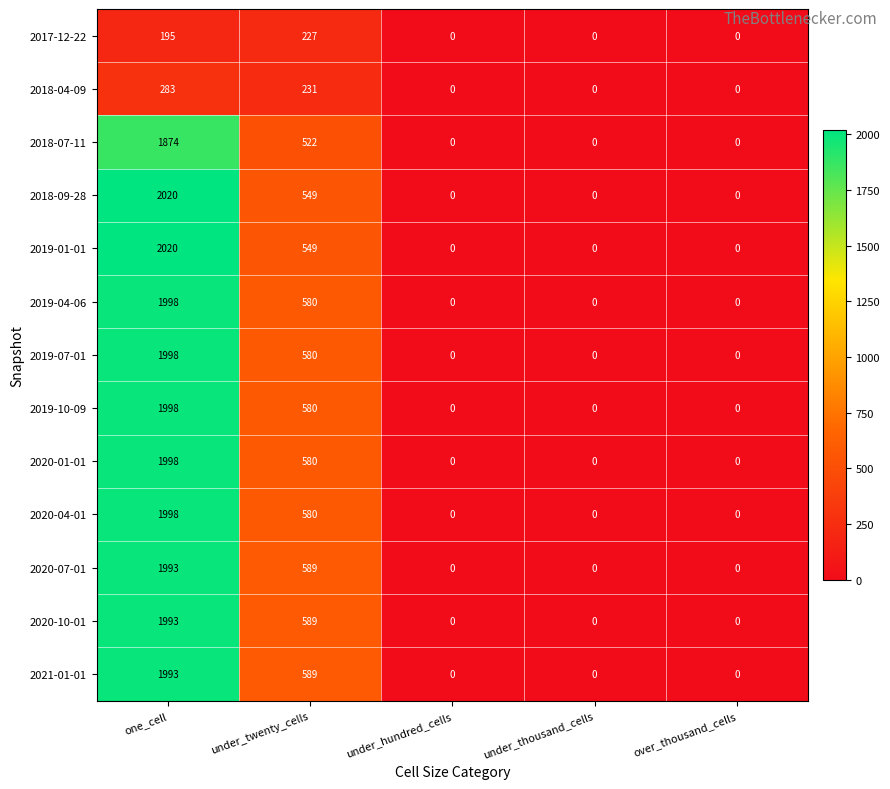

The 2018-04-09 series shows 328 at under_twenty_cells. True or false?

False